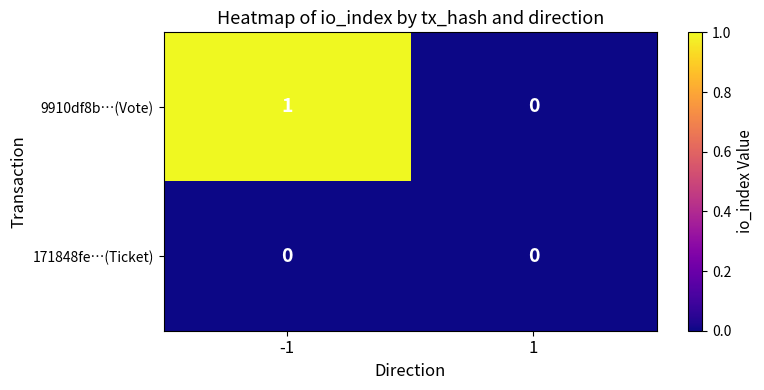

Which series changed the most between -1 and 1?

9910df8b…(Vote)